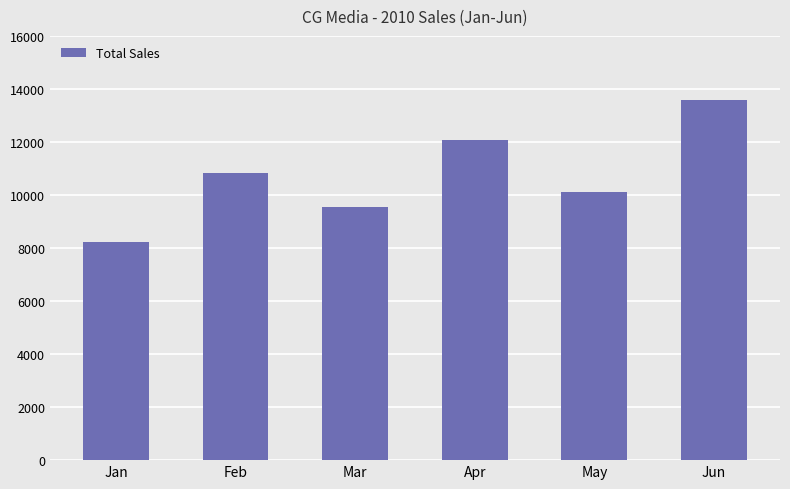

Approximately how many times larger is the value at Jan compared to May?

0.8